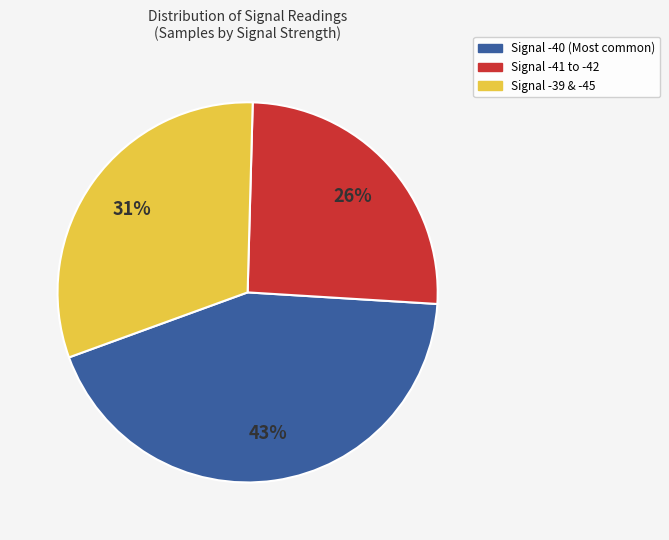

How many slices are in this pie chart?

3